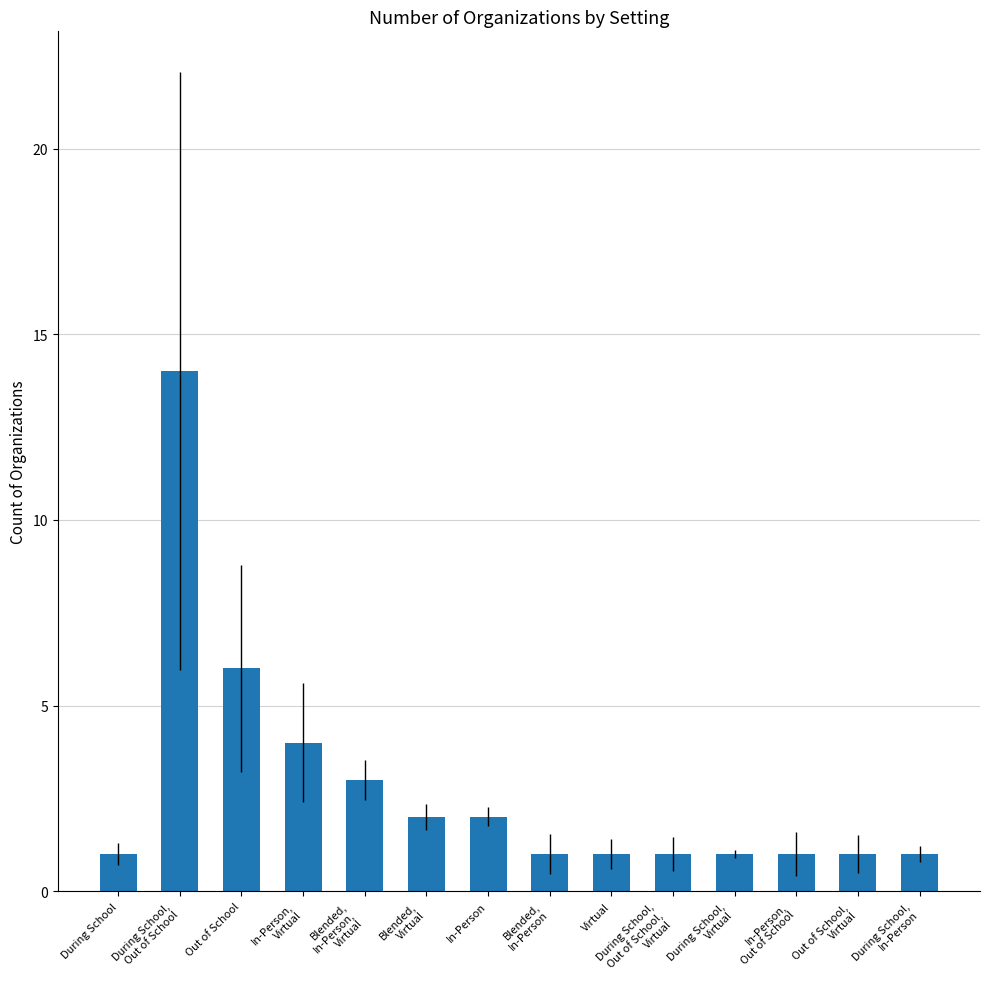

What is the sum of all values?

39